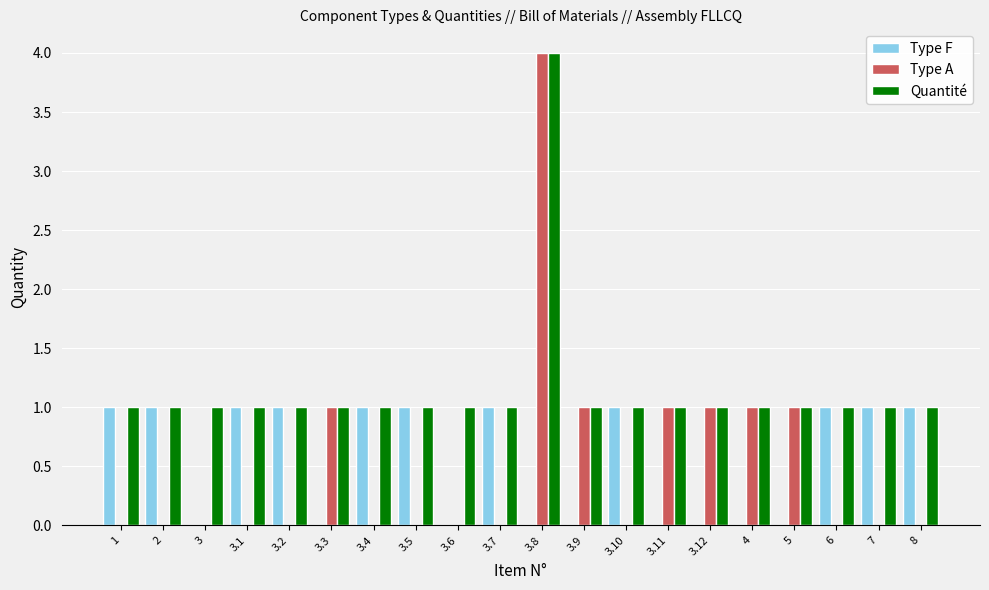

Is the value of Type A at 2 greater than the value of Quantité at 1?

No